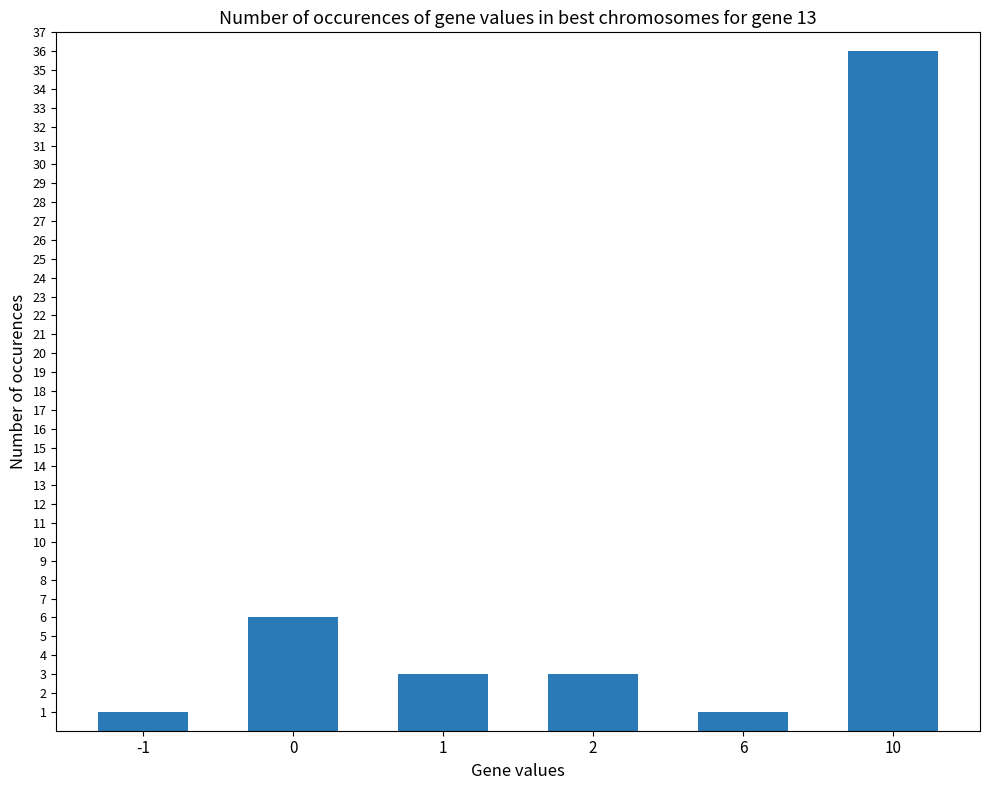

Reading left to right, extract all data points from this chart.

1	6	3	3	1	36